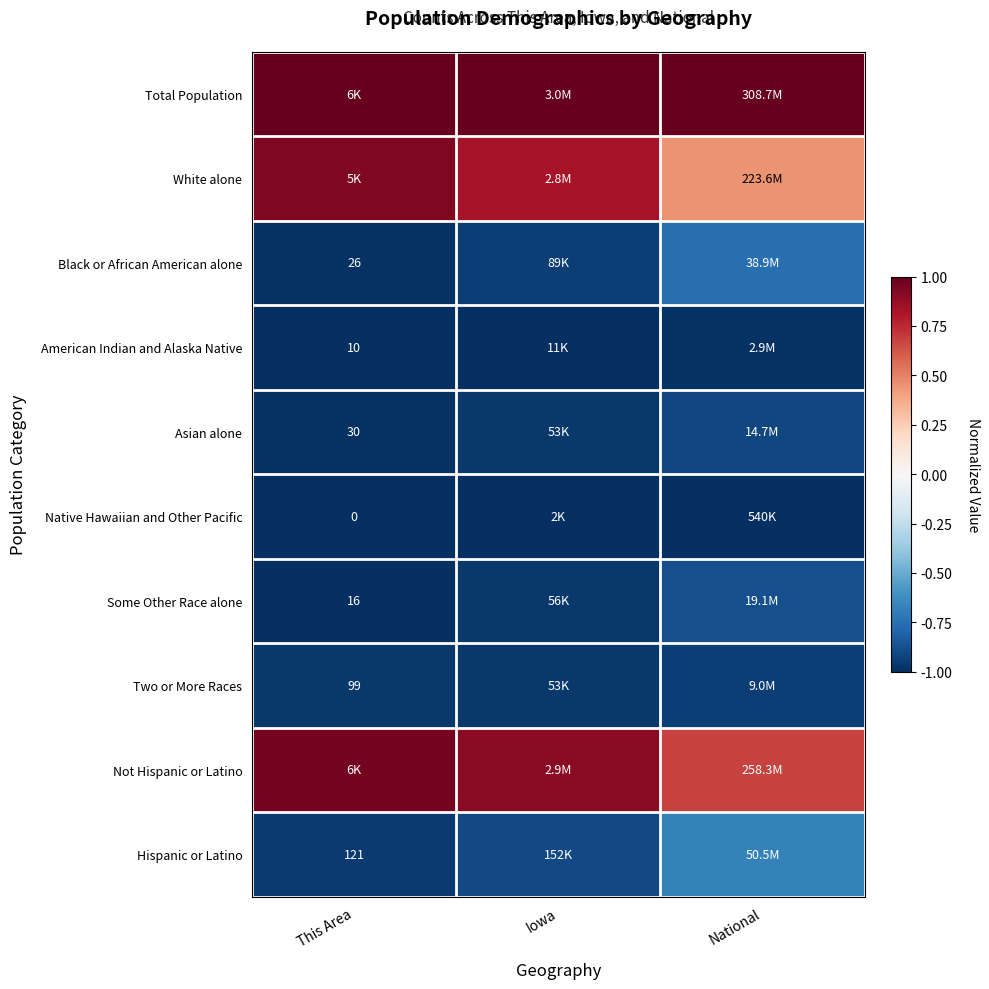

Between National and Iowa, which is larger?

National